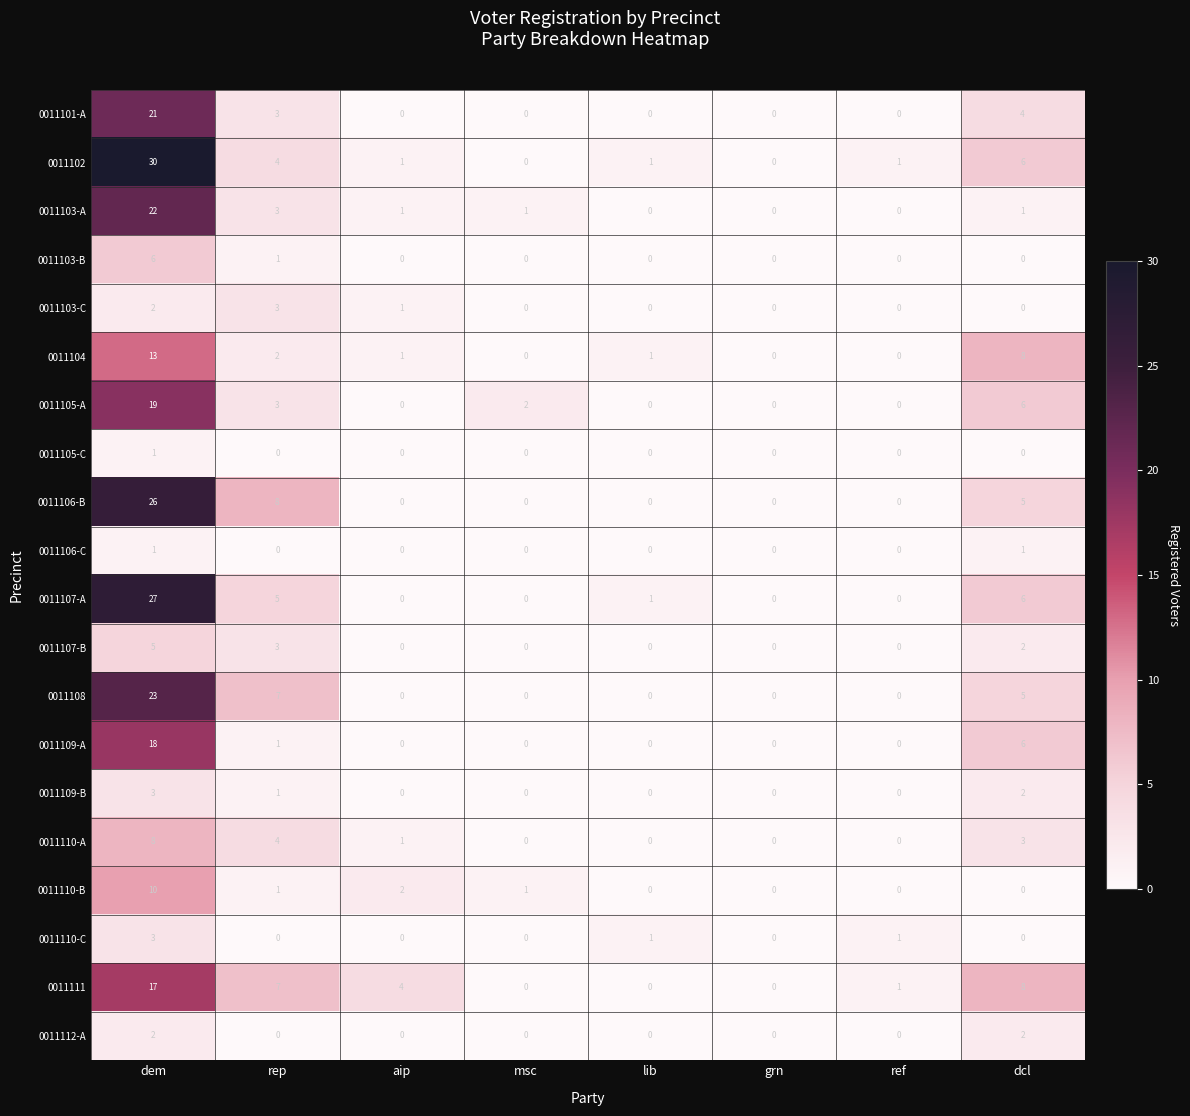

At which category is the sum across all series the highest?

dem